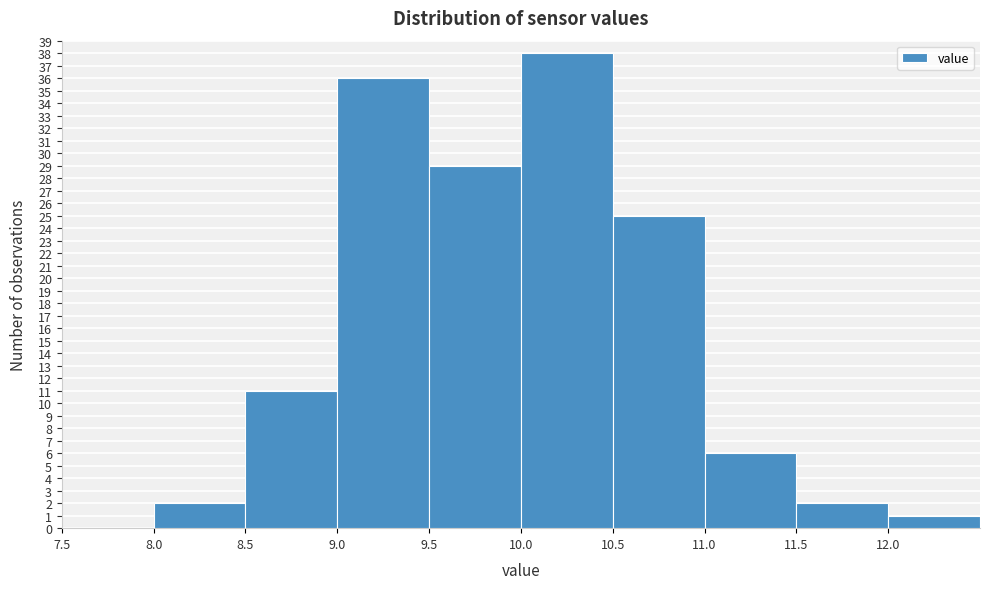

Reading left to right, list every bar in this chart as the range it spans on the x-axis followed by its height. The values are not printed on the chart, so give them approximately, as read against the axis.

7.5 to 8.0: 0
8.0 to 8.5: 2
8.5 to 9.0: 11
9.0 to 9.5: 36
9.5 to 10.0: 29
10.0 to 10.5: 38
10.5 to 11.0: 25
11.0 to 11.5: 6
11.5 to 12.0: 2
12.0 to 12.5: 1